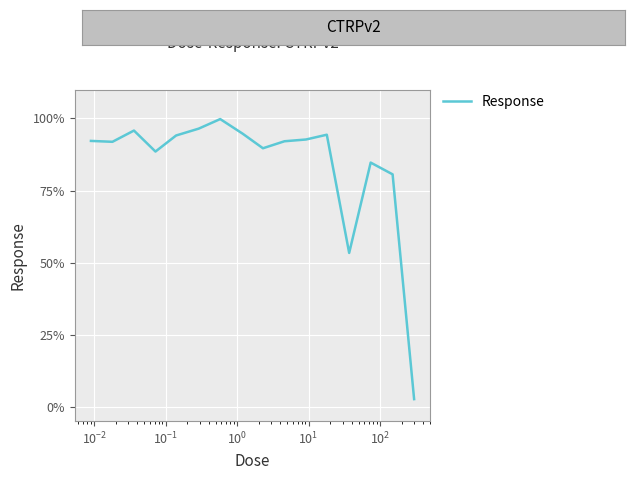

What is the difference between the maximum and minimum values?

97.2